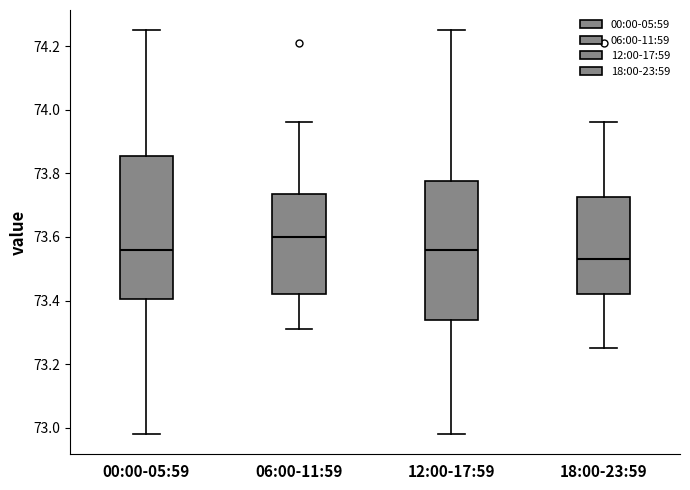

Reading left to right, read every box against the y-axis: the position of its median line, the range the box covers, and the ends of its whiskers. The values are not printed on the chart, so give them approximately, as read against the axis.

00:00-05:59: median 73.56, box 73.40 to 73.86, whiskers 72.98 to 74.26
06:00-11:59: median 73.60, box 73.42 to 73.74, whiskers 73.32 to 73.96
12:00-17:59: median 73.56, box 73.34 to 73.78, whiskers 72.98 to 74.26
18:00-23:59: median 73.54, box 73.42 to 73.72, whiskers 73.26 to 73.96